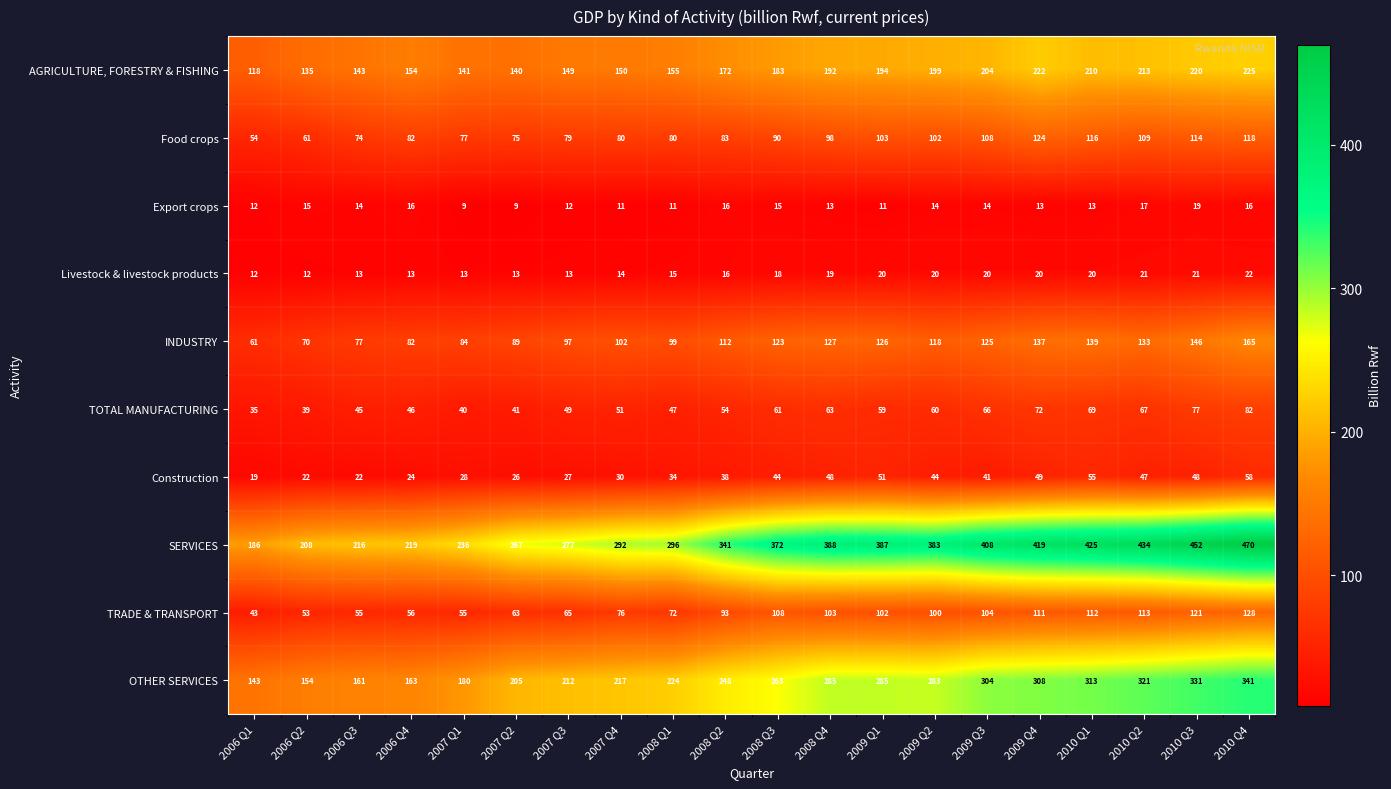

What is the difference between the maximum and minimum values in the TRADE & TRANSPORT series?

85